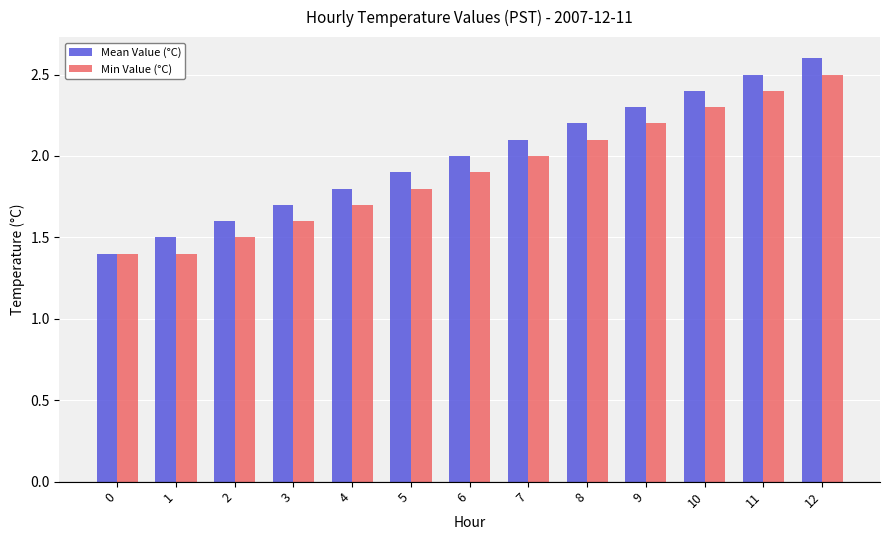

What is the total value across all series at 5?

3.7